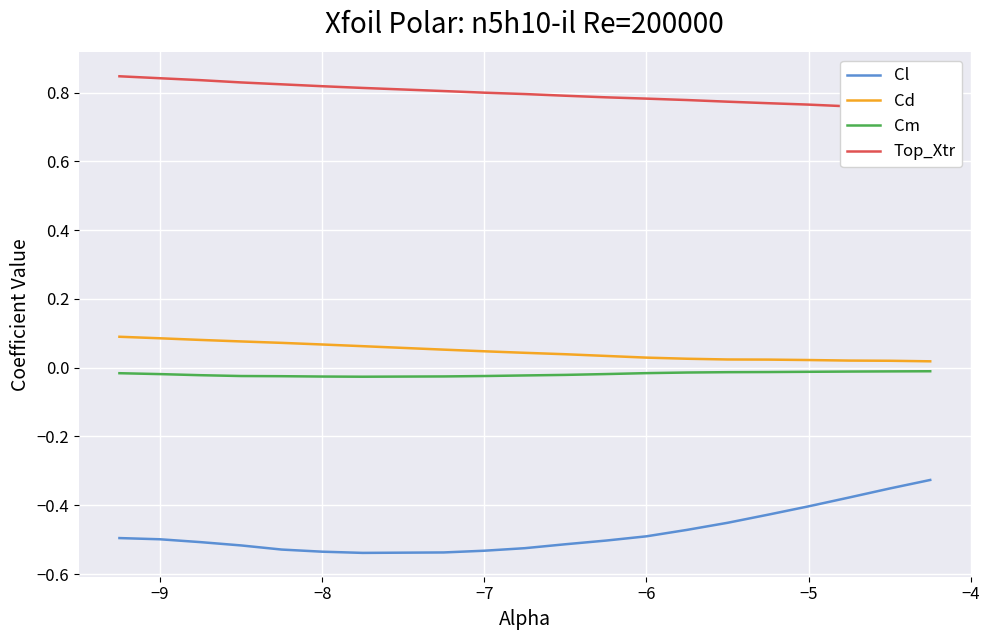

True or false: Cm and Cl intersect in this chart.

False